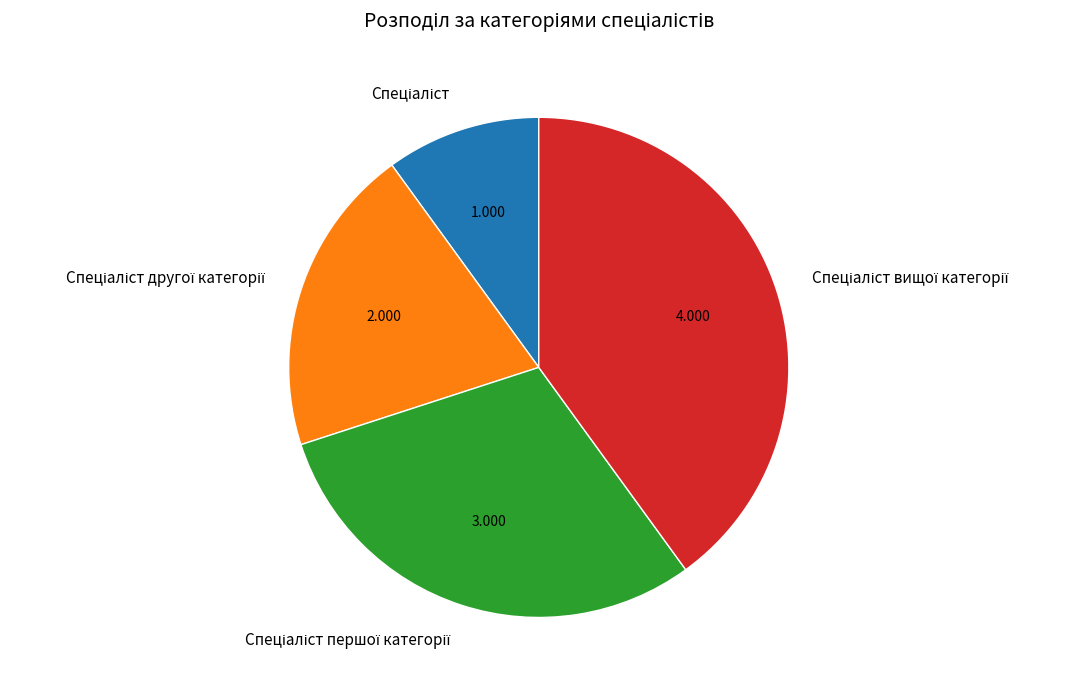

How many slices are in this pie chart?

4